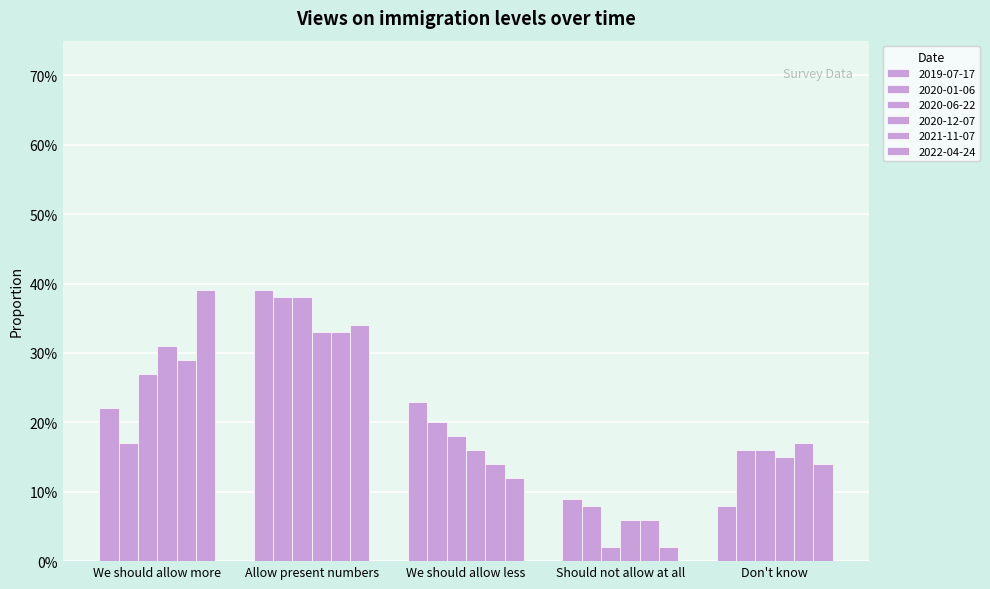

What is the total value across all series at We should allow less?

1.0